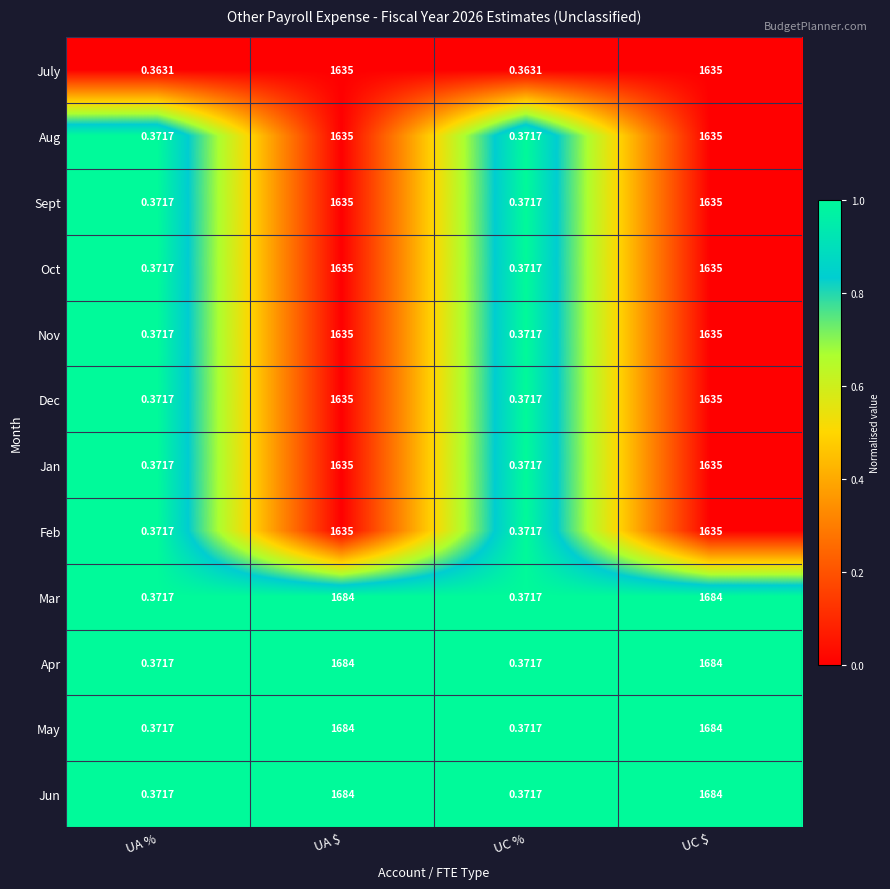

Is the value of May at UC % greater than the value of July at UA %?

Yes